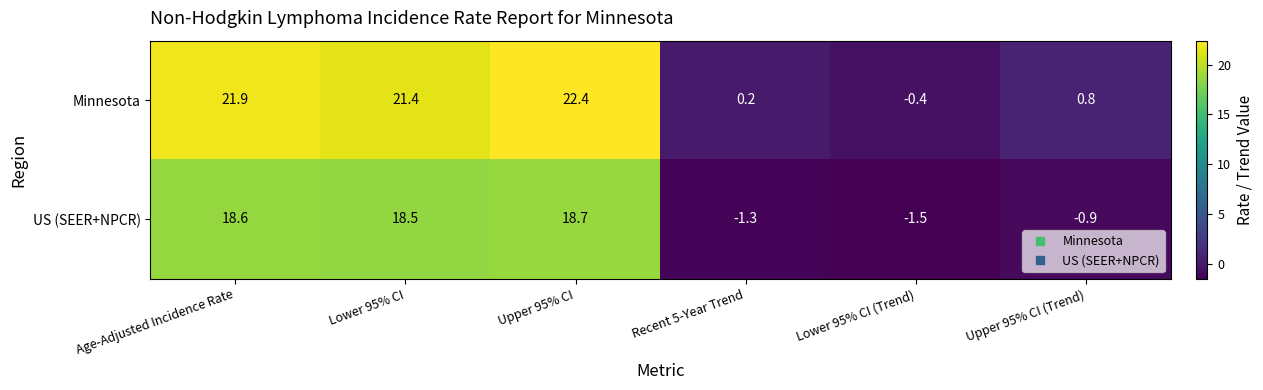

What is the difference between the second highest and minimum values in the US (SEER+NPCR) series?

20.1